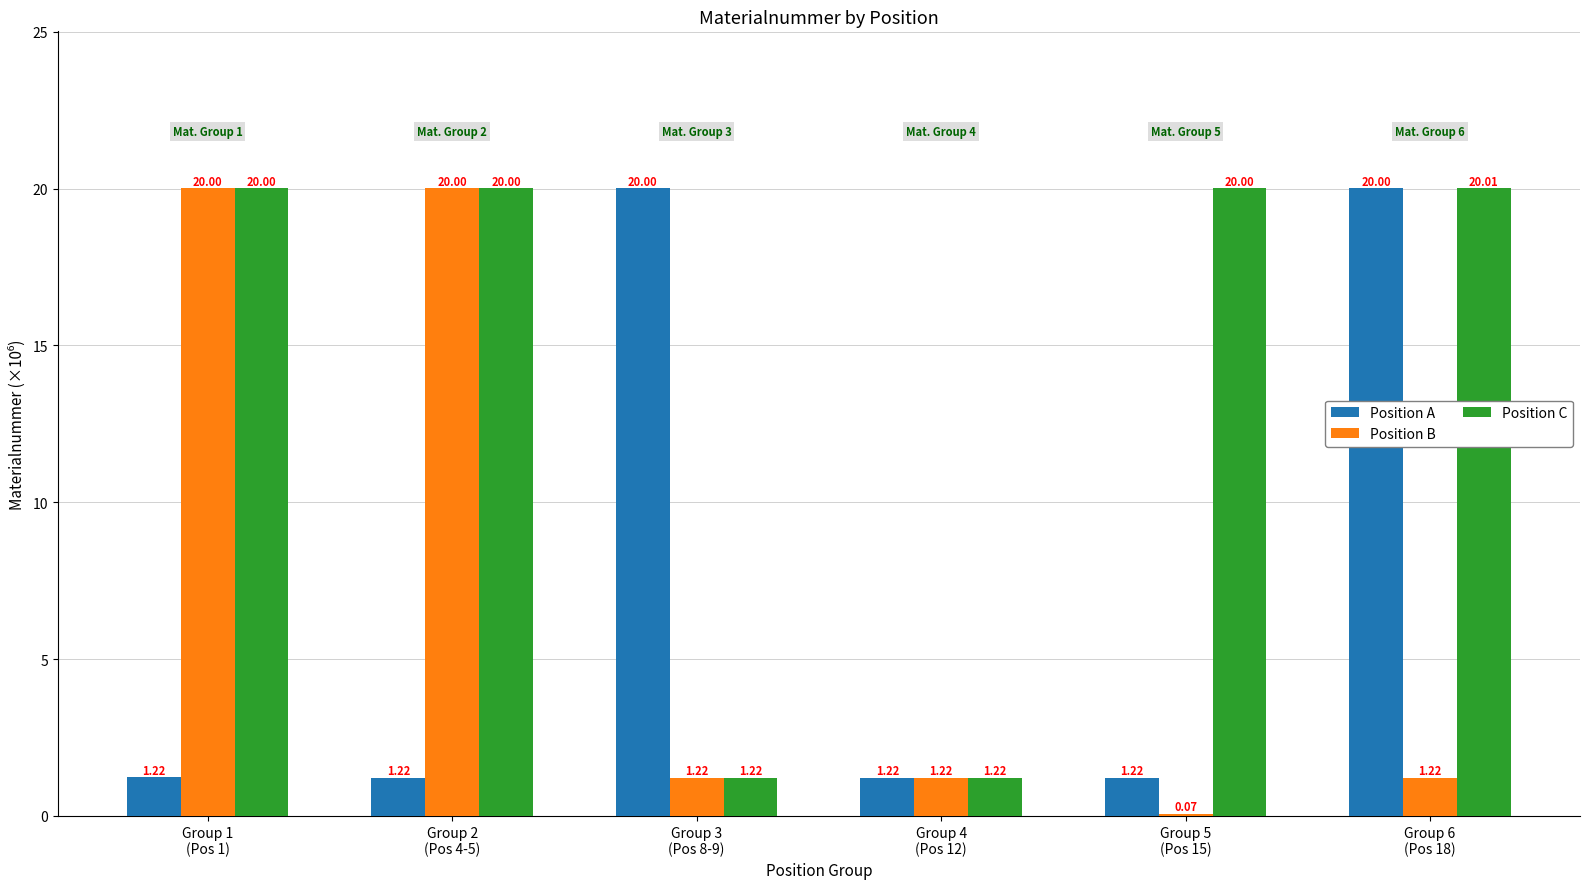

What is the sum of all Position B values?

43.7